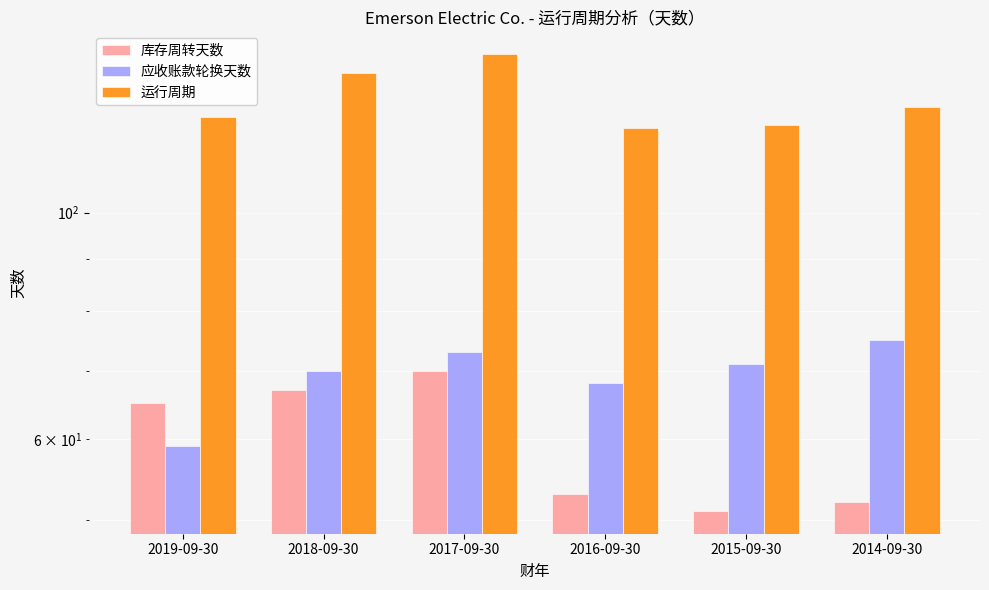

How many groups of bars are there?

6